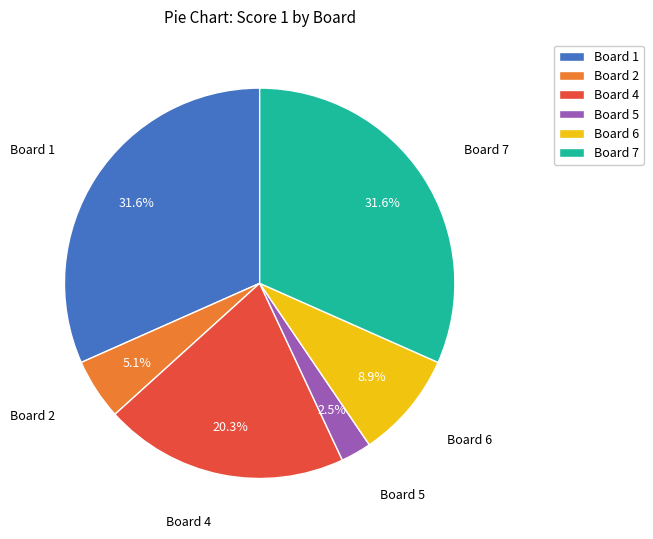

Do Board 7 and Board 2 together represent more than half of the pie?

No